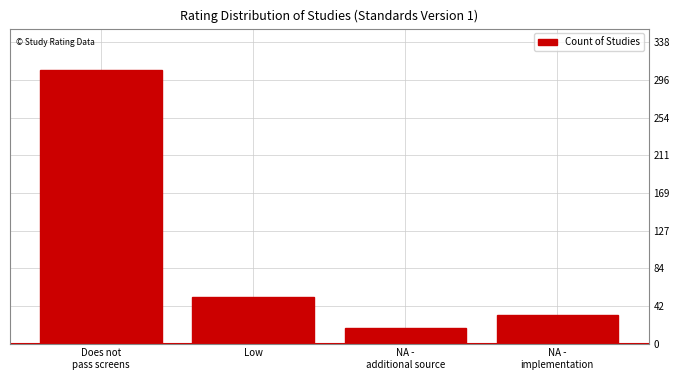

Reading left to right, extract all data points from this chart.

308	52	18	32